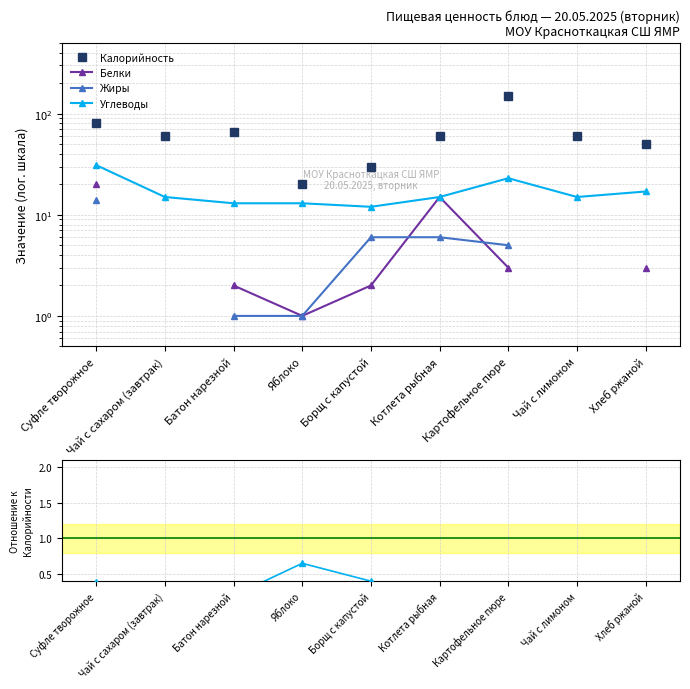

What is the sum of the Калорийность values at Суфле творожное and Яблоко?

100